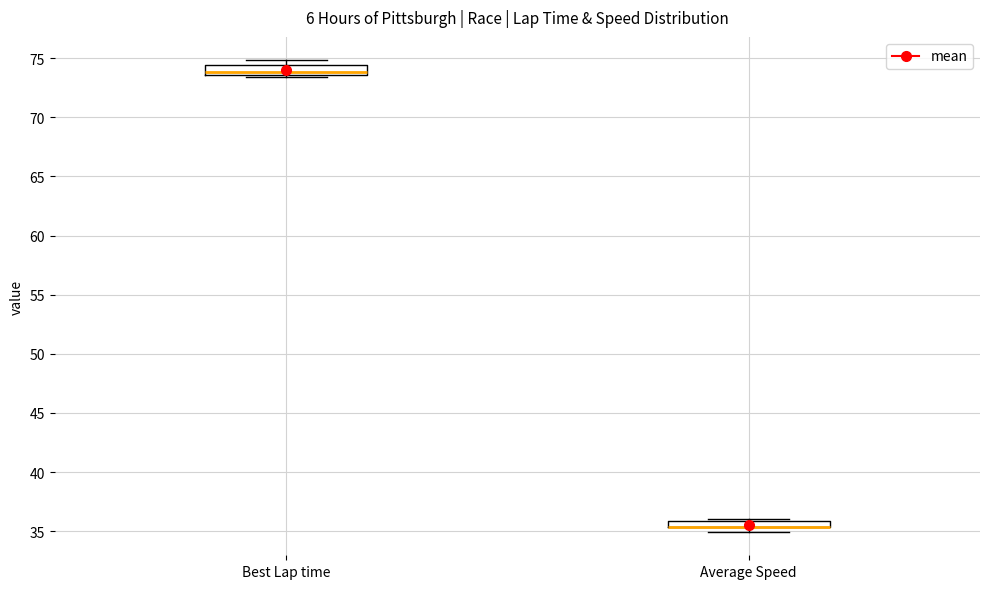

Where does the median line of the box for Best Lap time sit on the y-axis? The values are not printed on the chart, so give them approximately, as read against the axis.

74.0